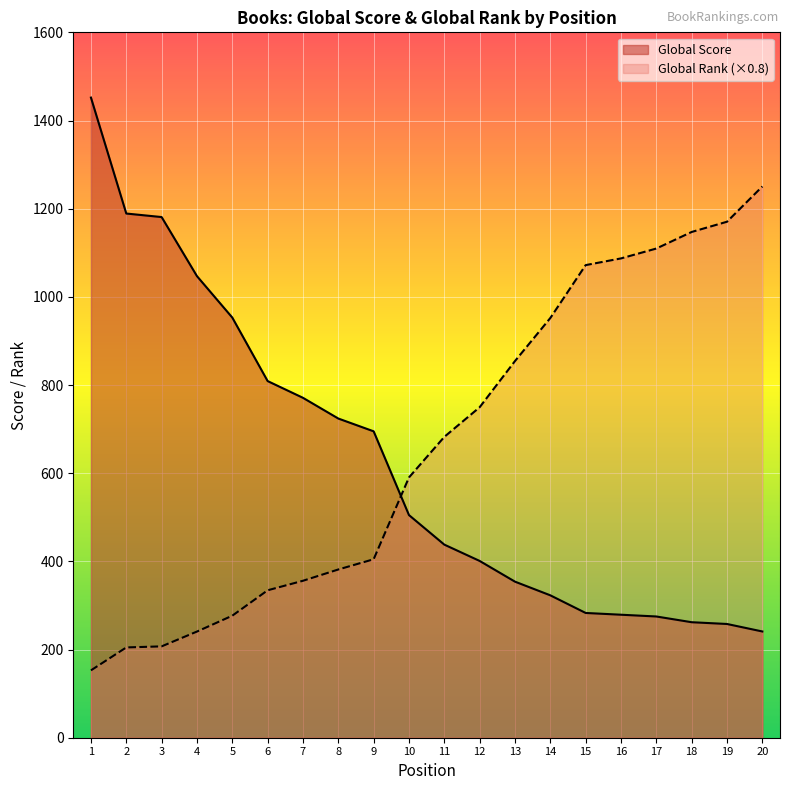

Reading left to right, extract all data points from this chart.

Global Score: 1452.0	1189.0	1181.0	1047.0	953.0	809.0	771.0	724.0	695.0	505.0	438.0	401.0	354.0	323.0	283.0	279.0	275.0	262.0	258.0	241.0
Global Rank: 152.8	204.8	207.2	240.8	276.8	334.4	356.0	381.6	404.8	590.4	682.4	749.6	854.4	952.0	1072.0	1087.2	1109.6	1147.2	1170.4	1250.4